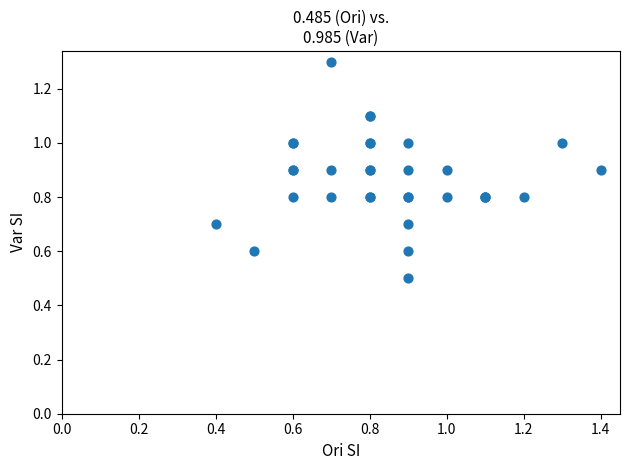

What Y value in the scatter plot is closest to 0?

0.5